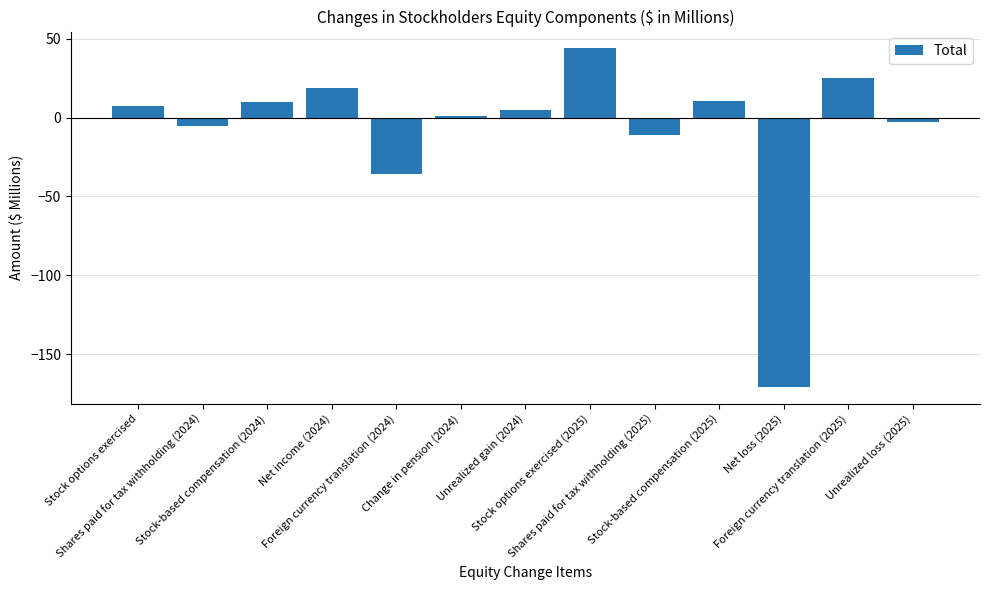

What is the greatest value displayed?

43.8